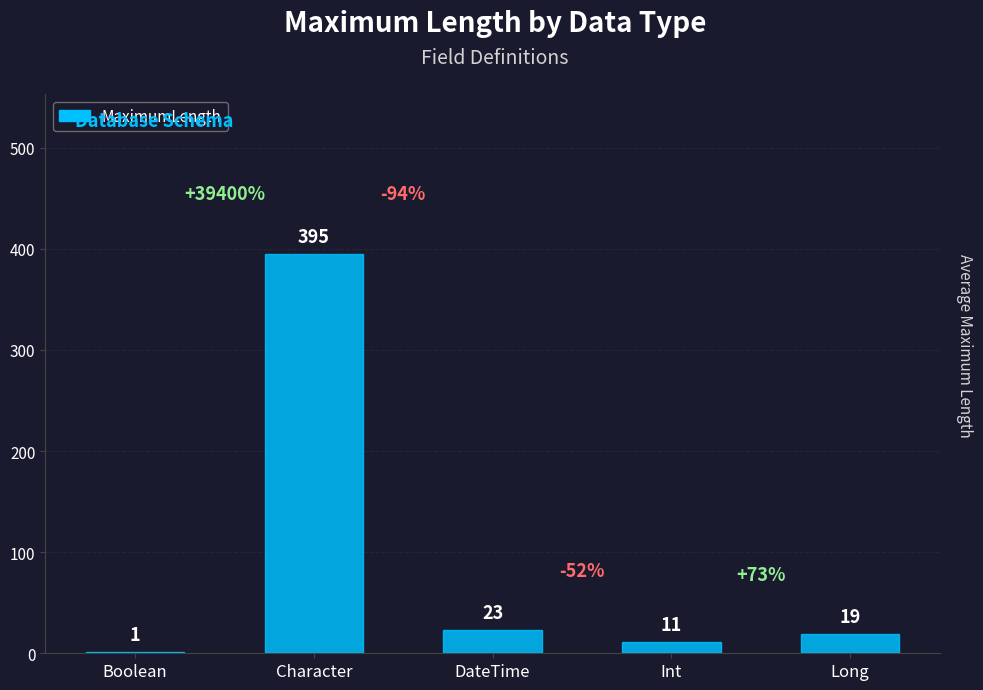

The chart shows a value of 1 at Boolean. True or false?

True